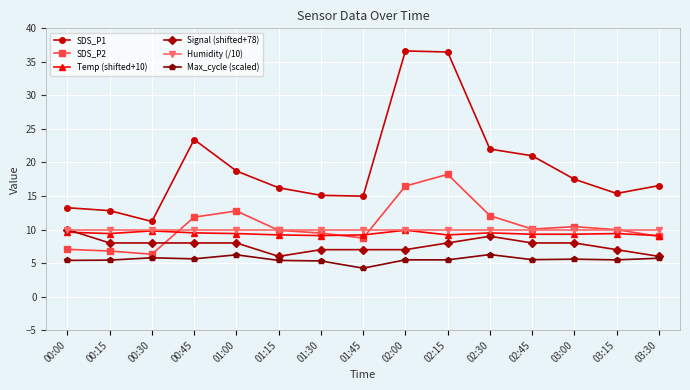

True or false: SDS_P1 has a value of 15.0 at 01:45.

True